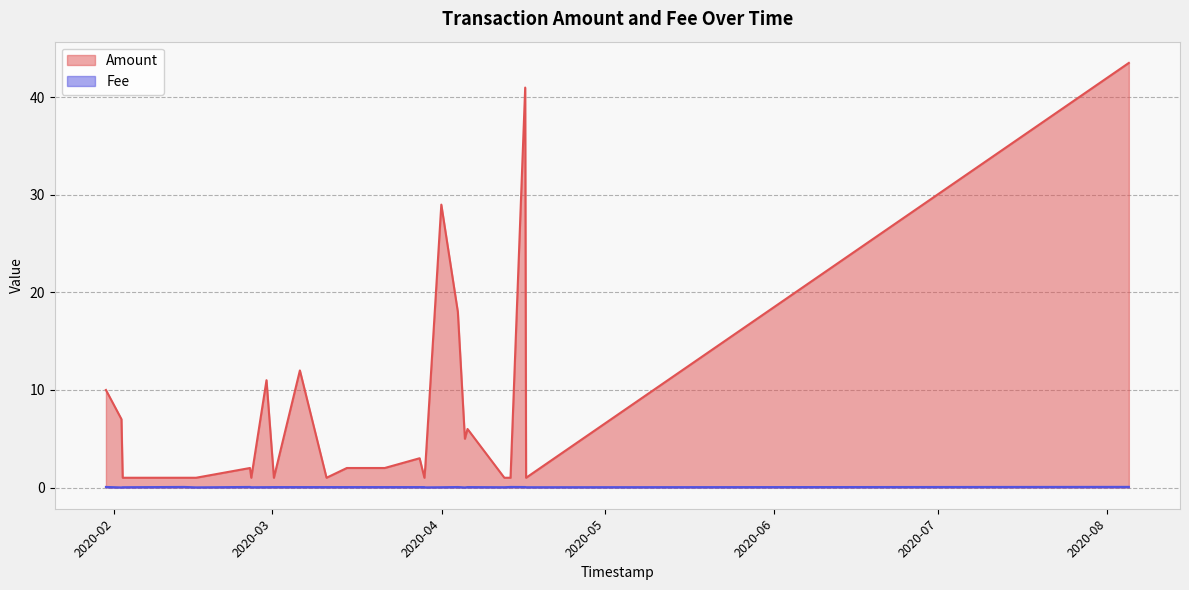

How many interior local peaks does the Fee series have?

5